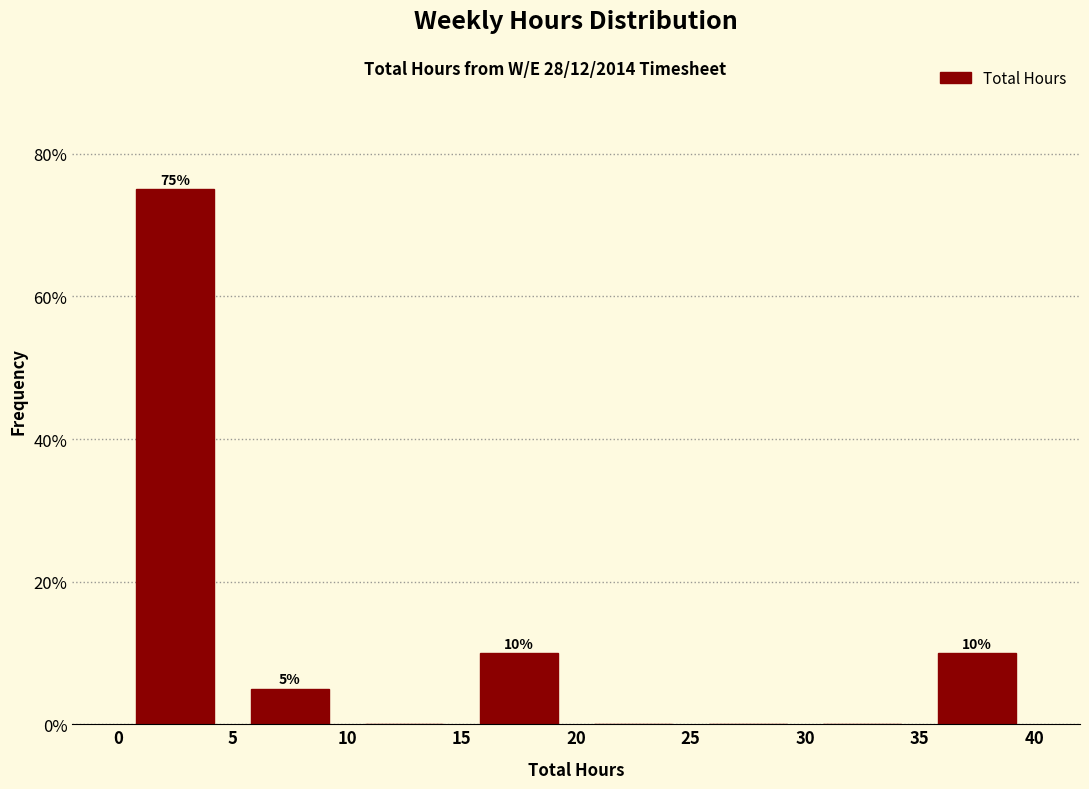

Over which range of the x-axis is the bar tallest?

0 to 5